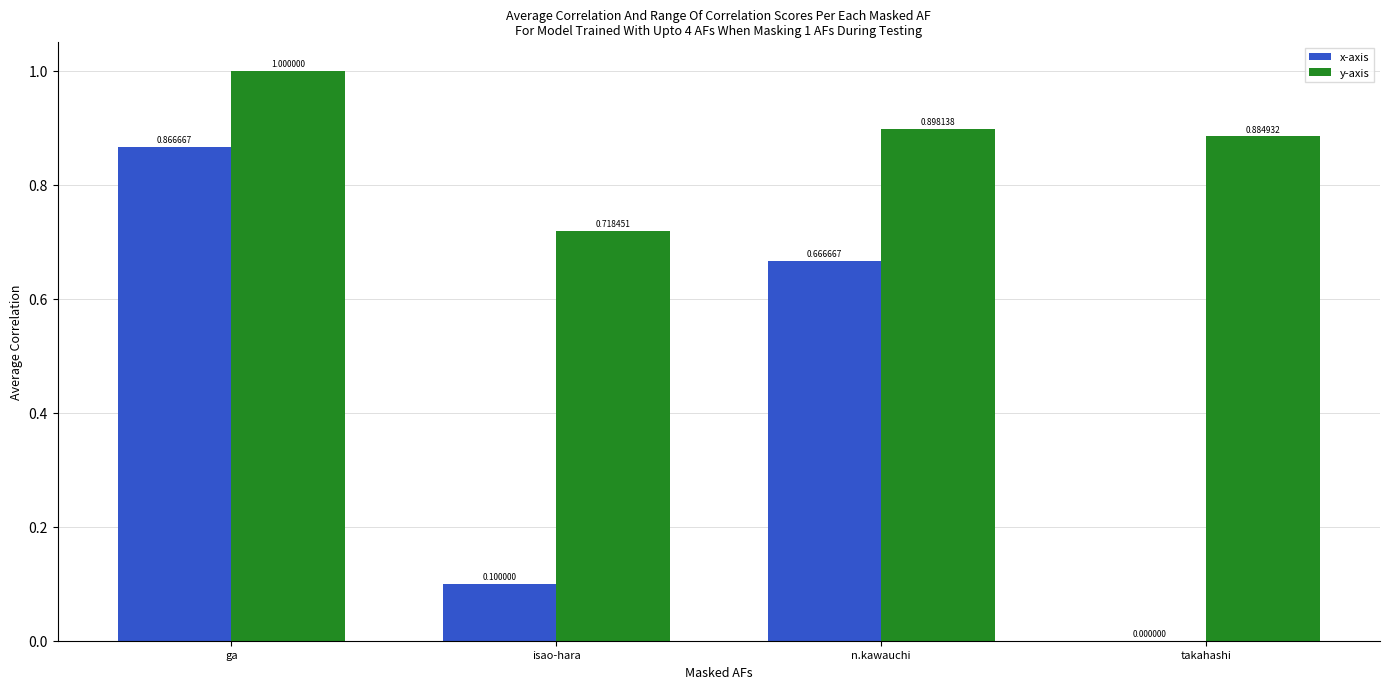

At which category does the chart reach its peak across all series?

ga